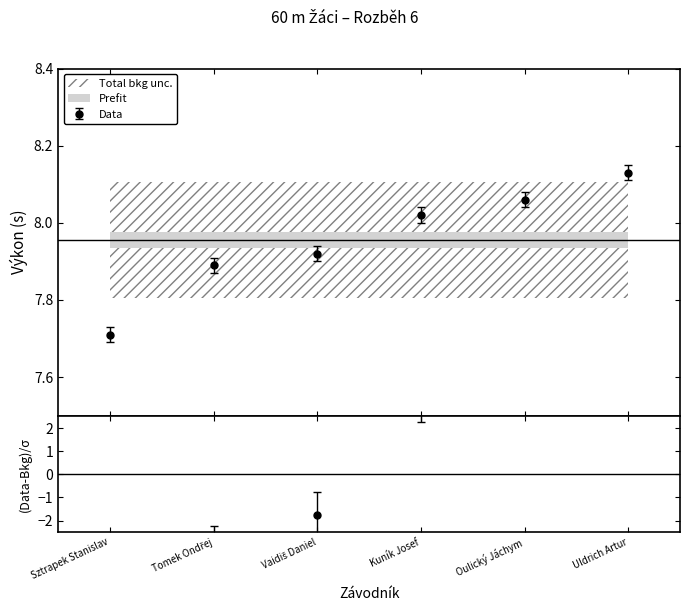

Where is the data nearest to the value 7?

Sztrapek Stanislav